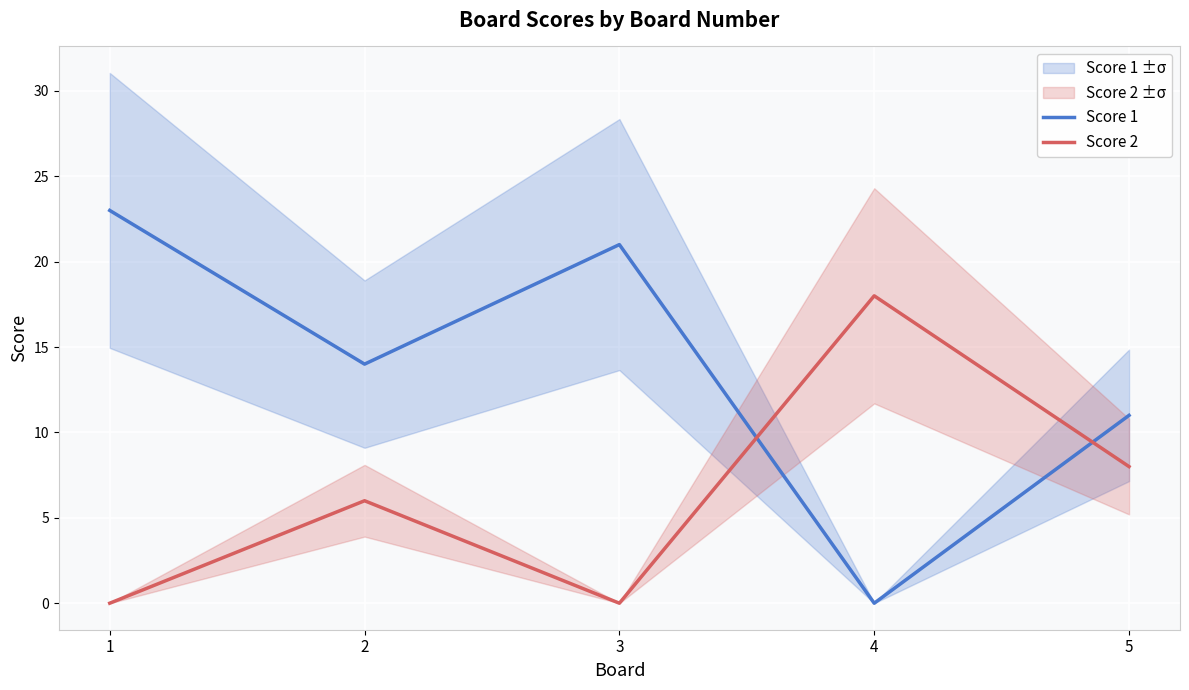

Is it true that Score 1 equals 21 at 3?

True